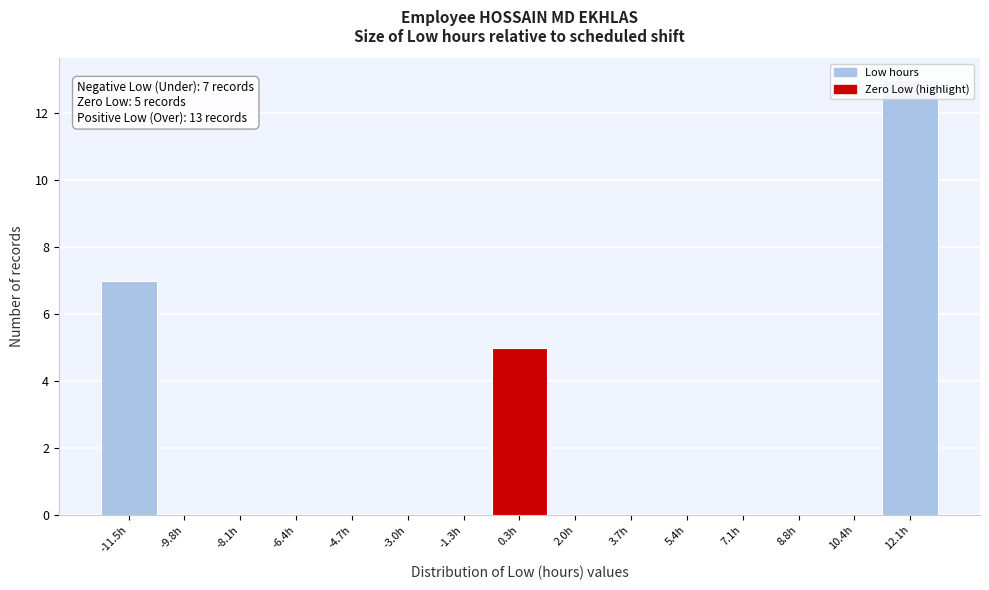

Which range on the x-axis has the tallest bar?

11.2 to 13.0